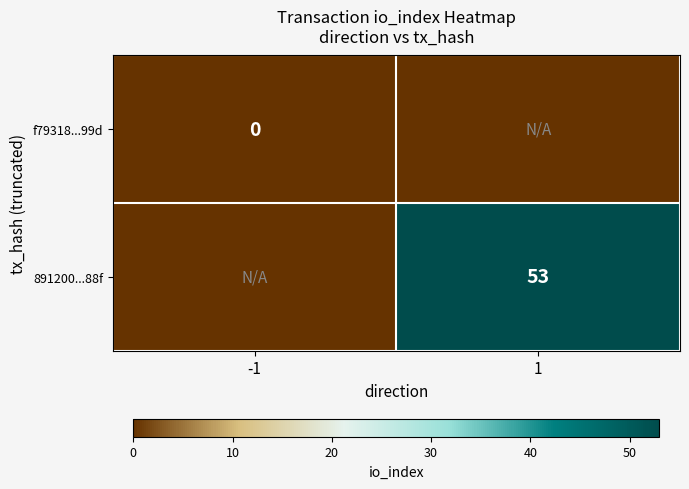

The 891200...88f series shows 11 at 1. True or false?

False